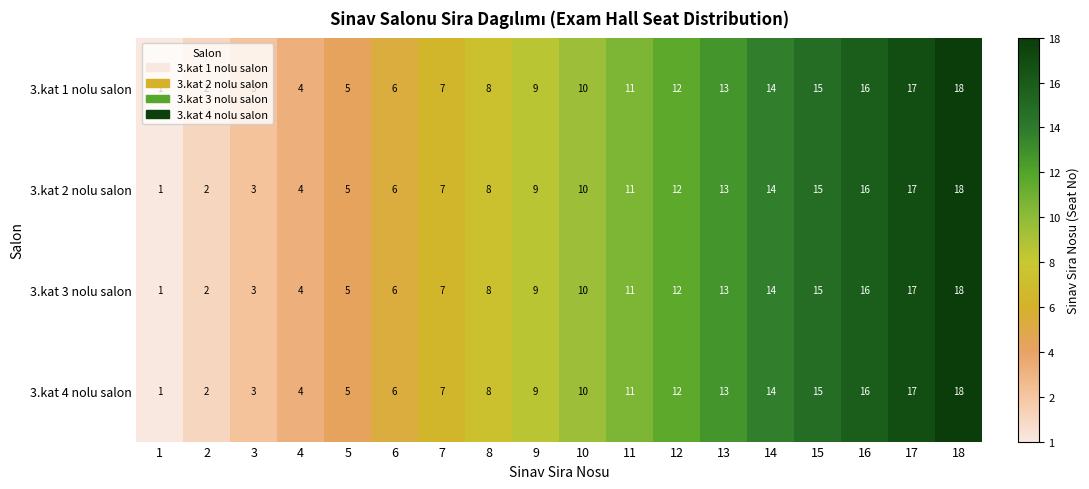

What is the total value across all series at 3?

12